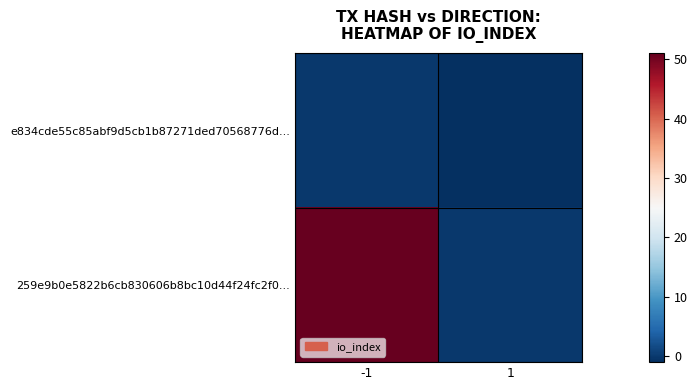

Reading left to right, what are all the values shown in this chart?

e834cde55c85abf9d5cb1b87271ded70568776d...: -1=0	1=-1
259e9b0e5822b6cb830606b8bc10d44f24fc2f0...: -1=51	1=0